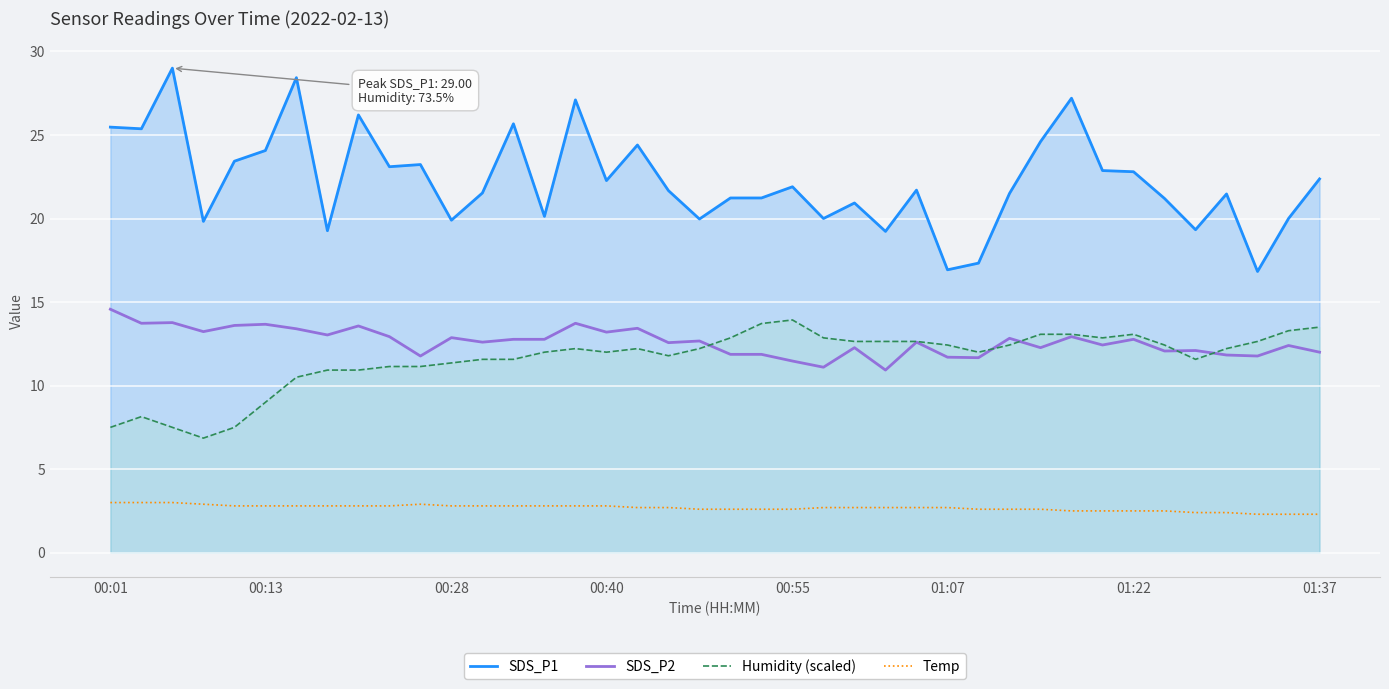

What position from the left is 15?

16